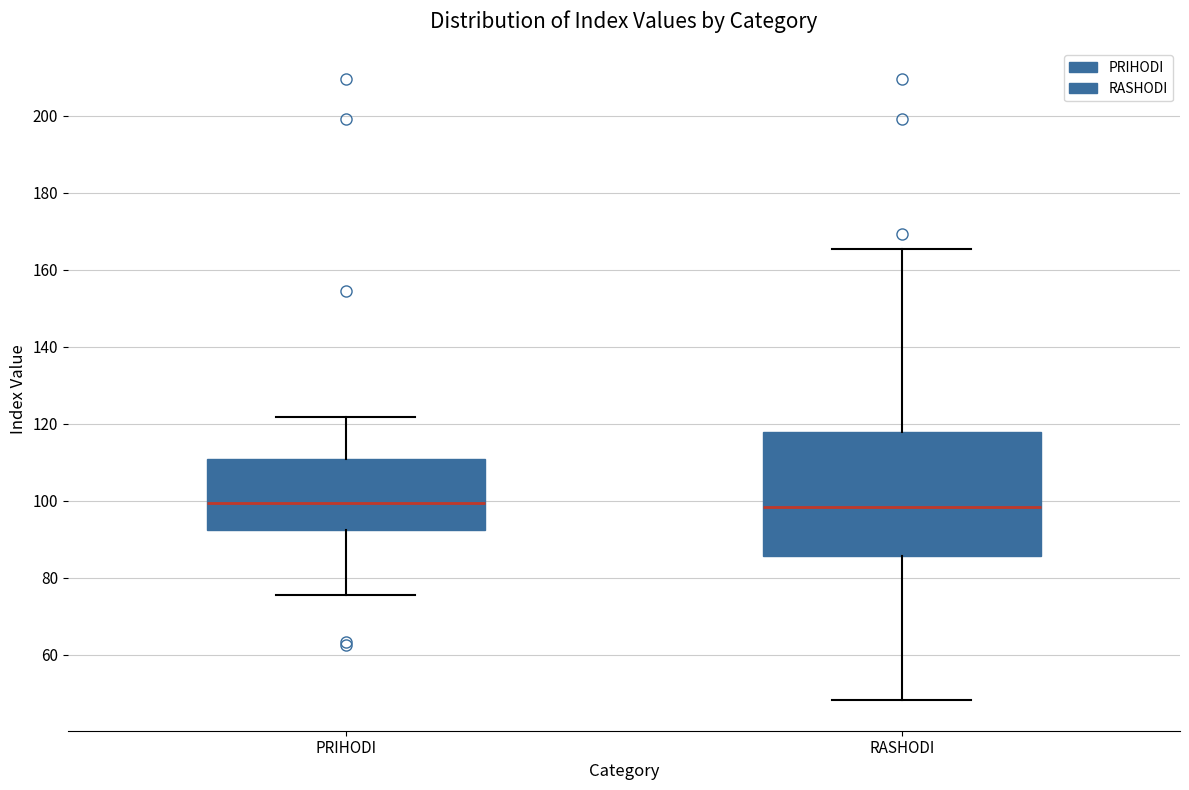

Reading left to right, read every box against the y-axis: the position of its median line, the range the box covers, and the ends of its whiskers. The values are not printed on the chart, so give them approximately, as read against the axis.

PRIHODI: median 100, box 92 to 110, whiskers 76 to 122
RASHODI: median 98, box 86 to 118, whiskers 48 to 166